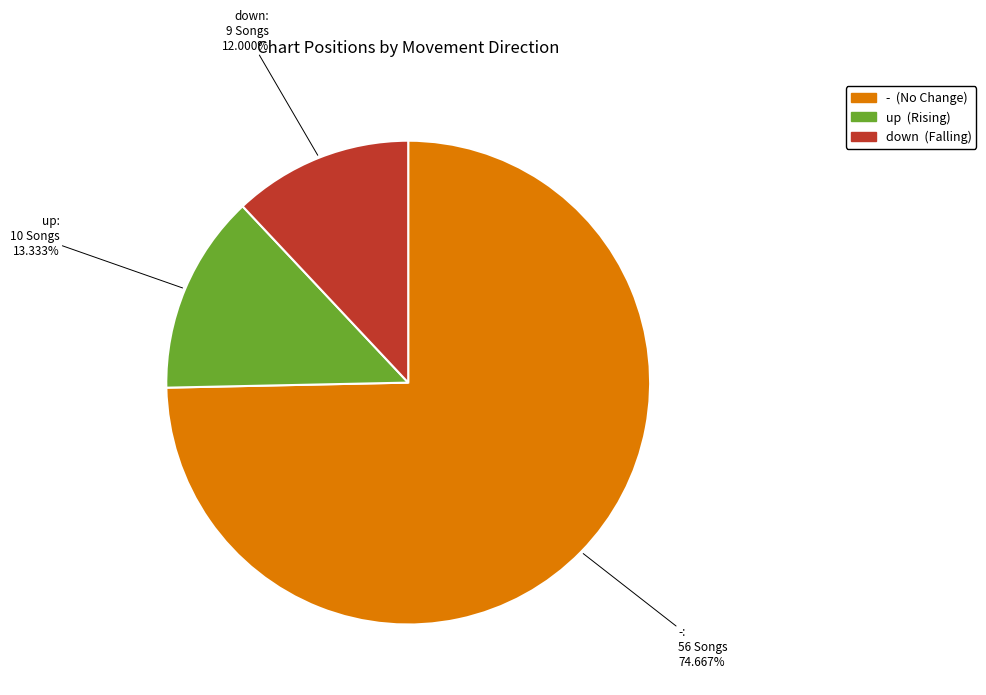

Count the number of slices in the pie.

3